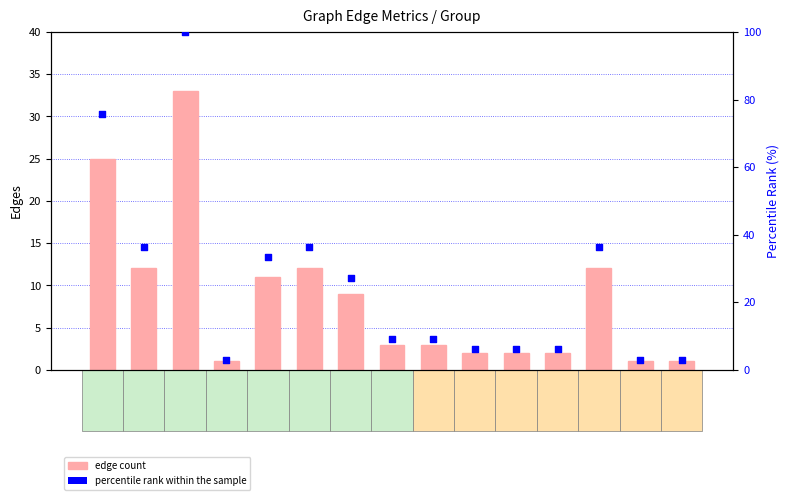

Is the value of Edges at G6 greater than the value of percentile rank within the sample at G3?

No